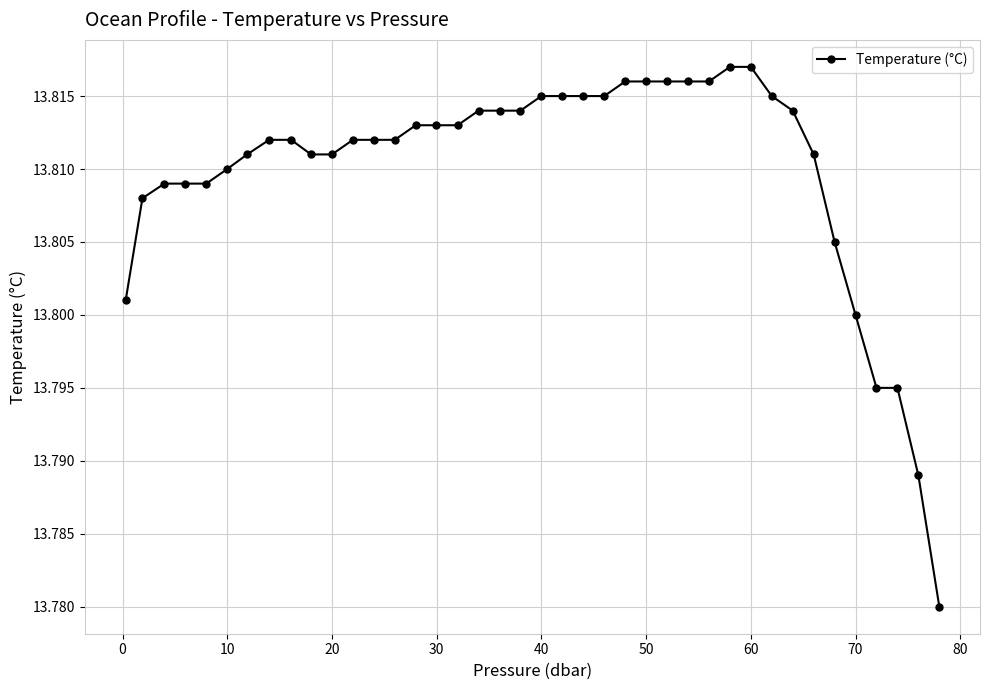

How many values are between 13 and 14?

40